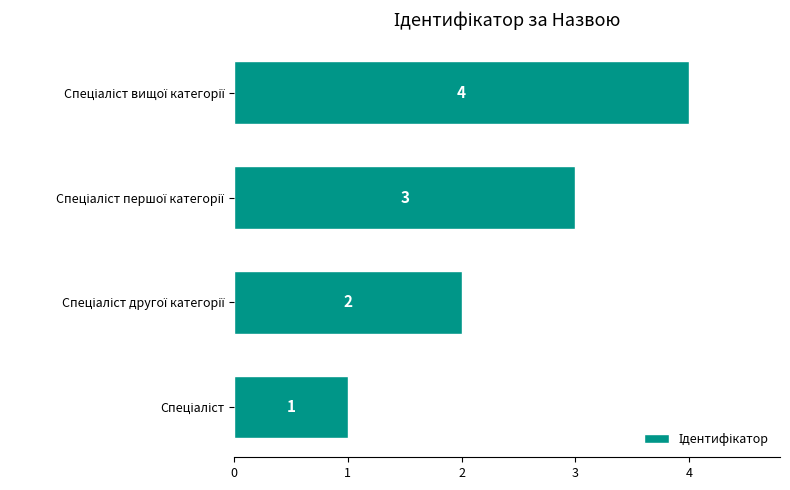

Are the bars horizontal?

Yes